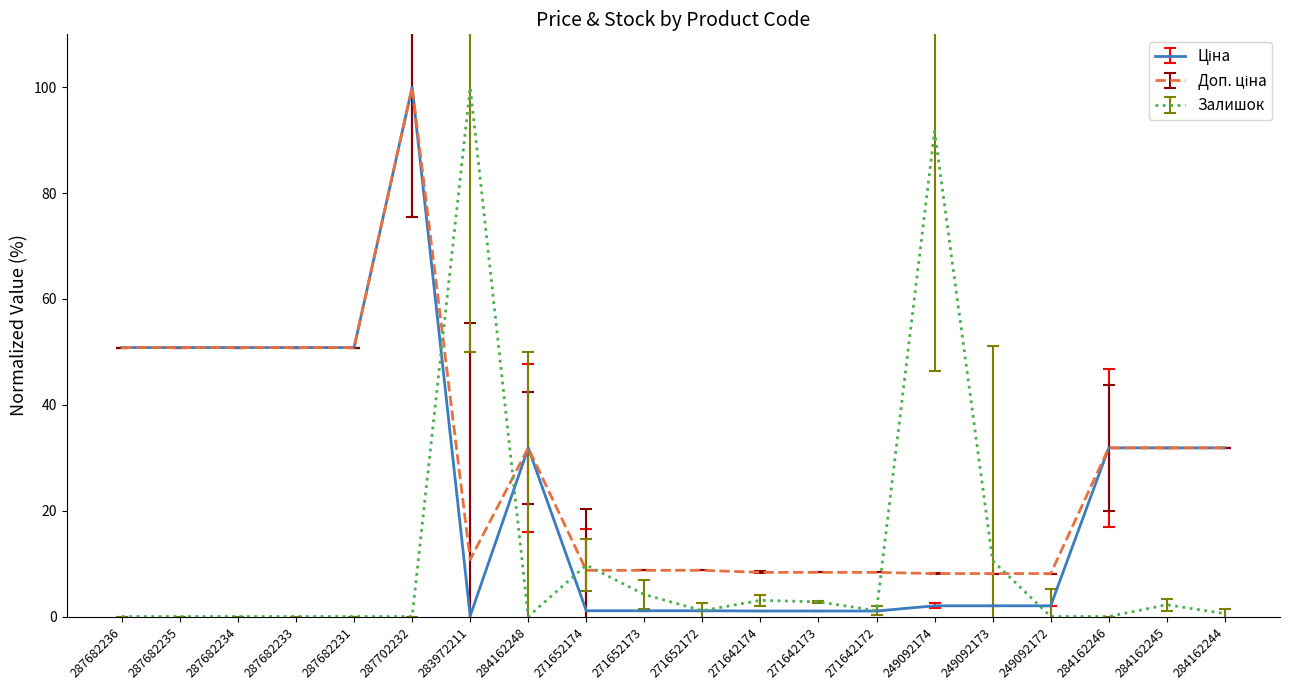

What is the average value of the Залишок series?

11.3